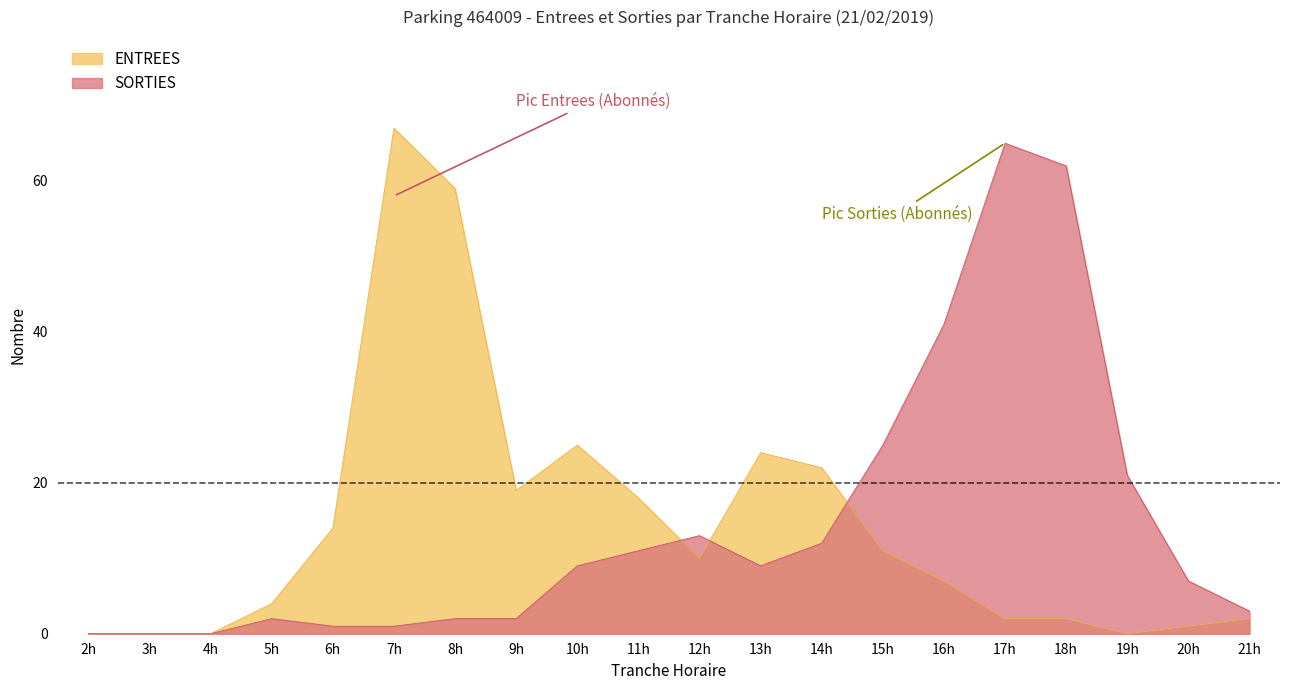

Which series has the largest total across all categories?

ENTREES